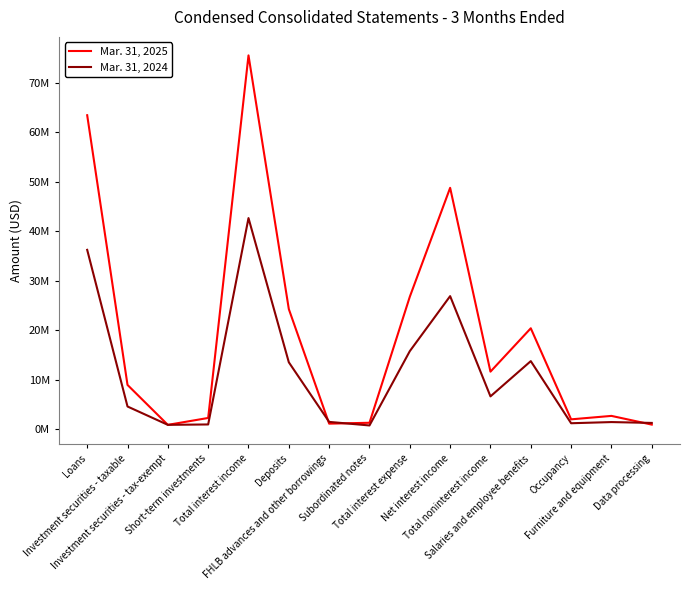

What is the label of the 11th point from the right?

Total interest income